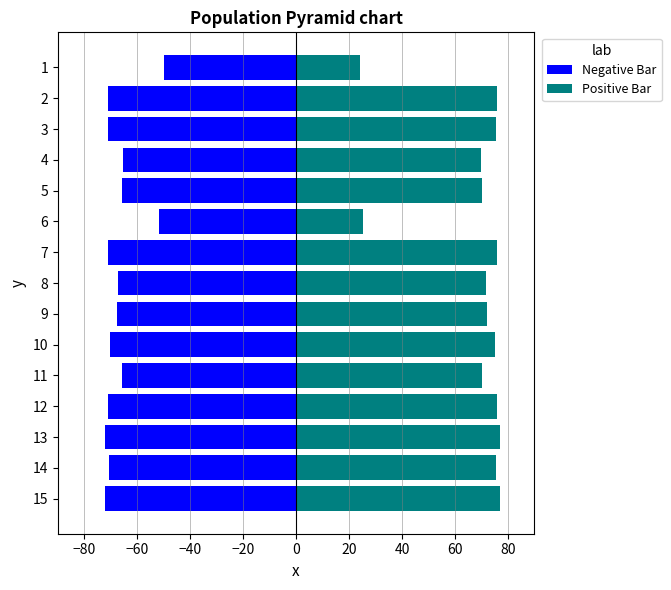

At how many categories does at least one series exceed -3?

15